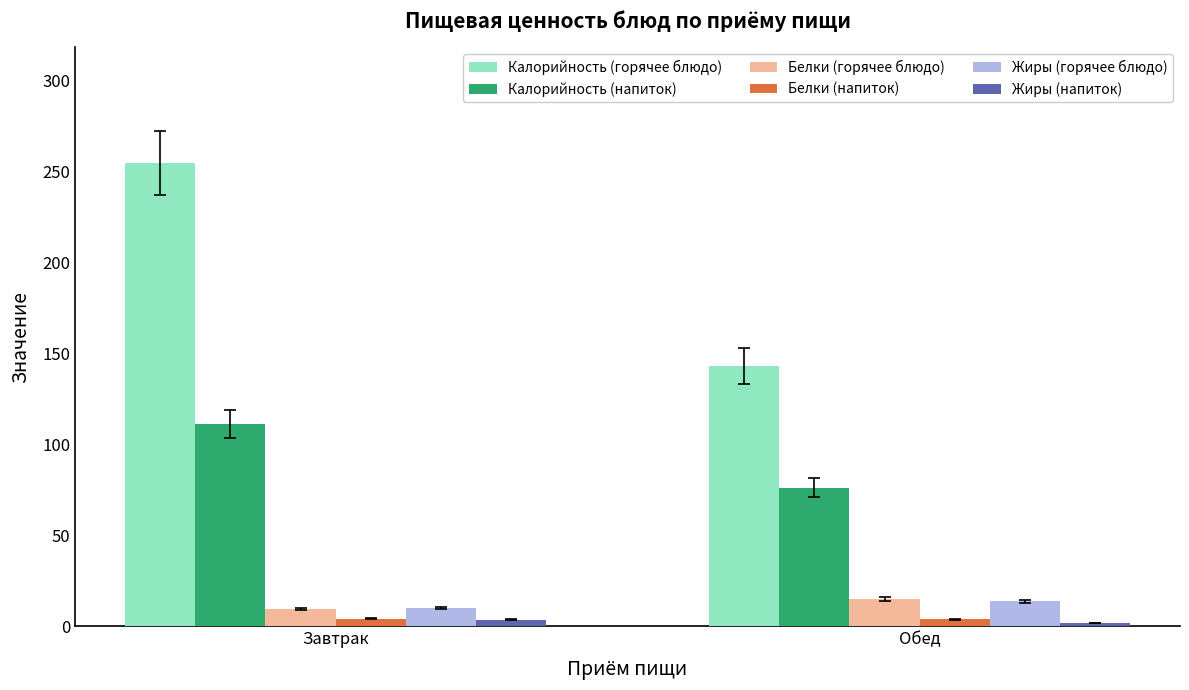

What is the maximum value for Калорийность (напиток)?

111.1